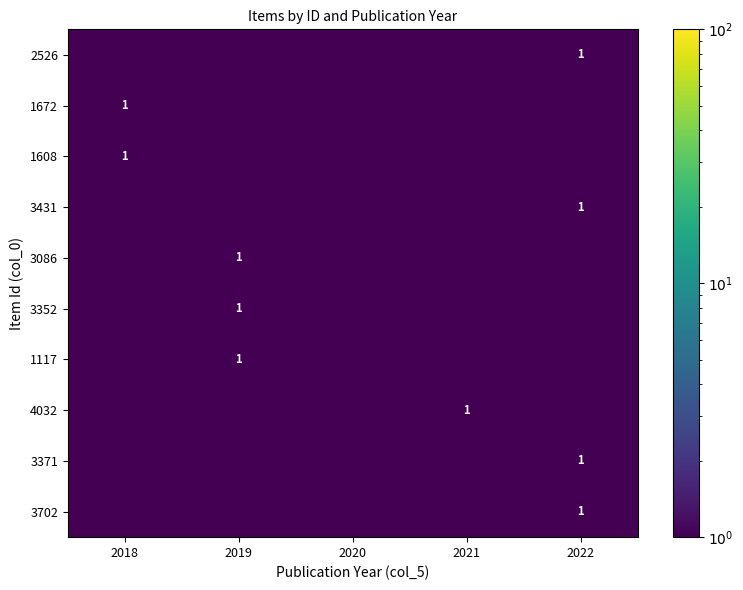

Is it true that 3352 equals 1.0 at 2019?

True